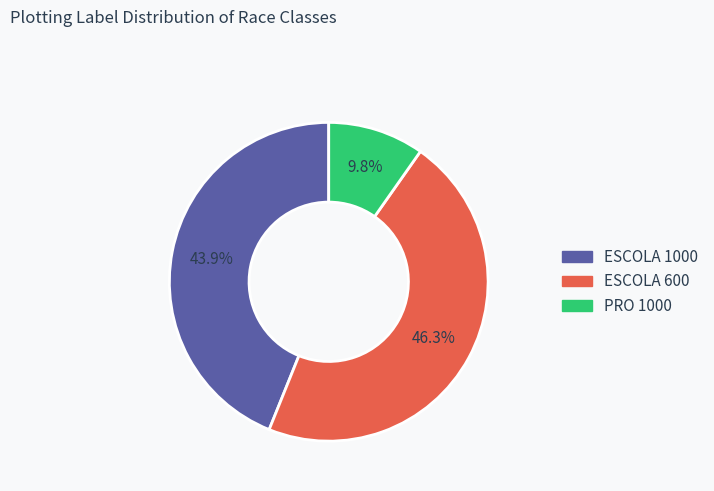

Is there any slice that represents more than half of the pie?

No